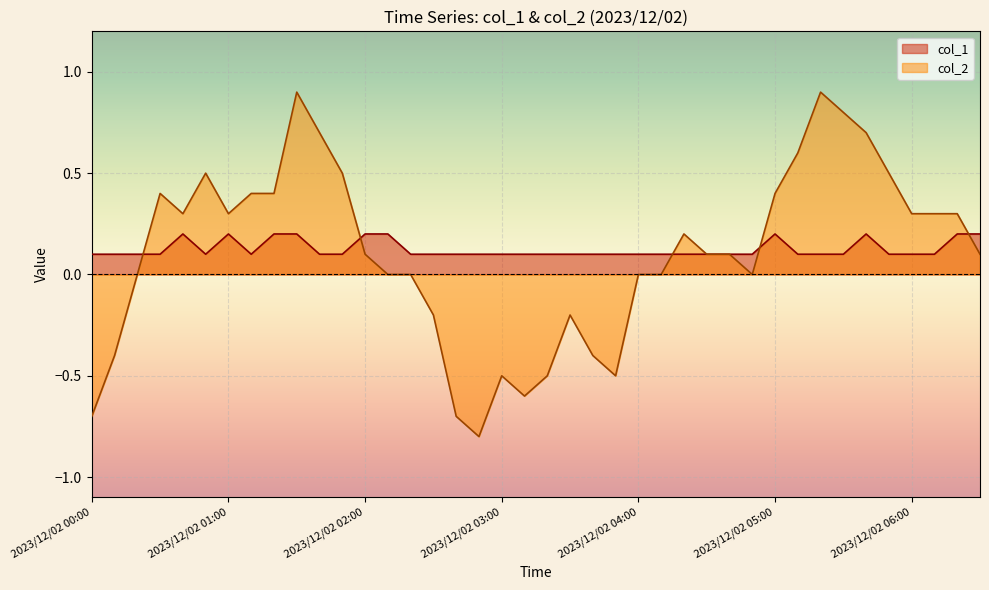

How many values in col_2 are below zero?

11